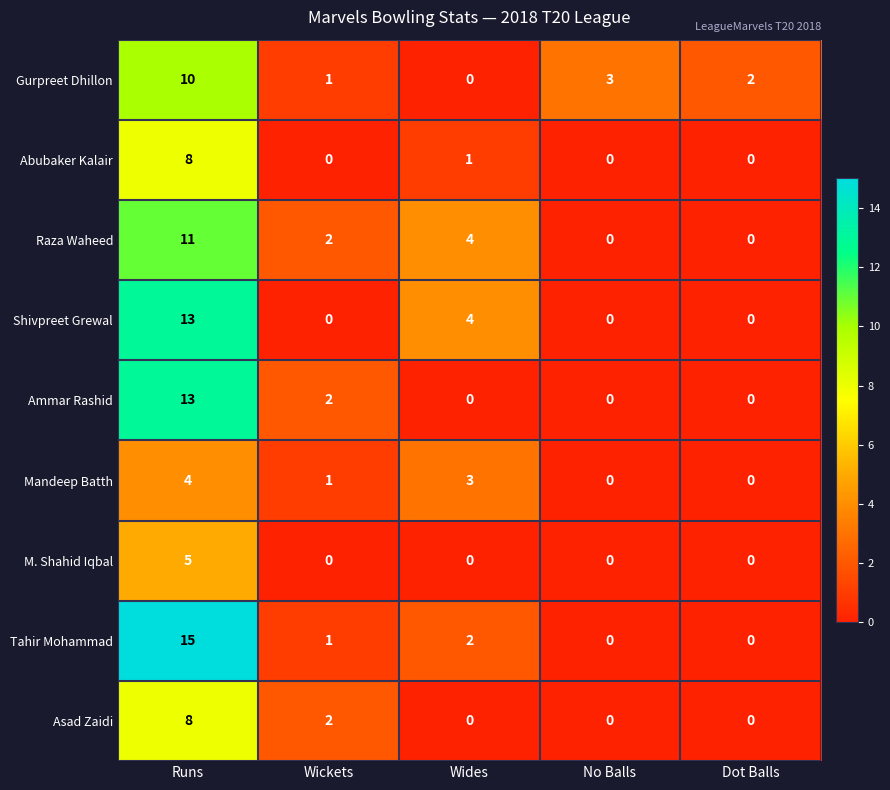

True or false: Raza Waheed has a value of 11 at Runs.

True